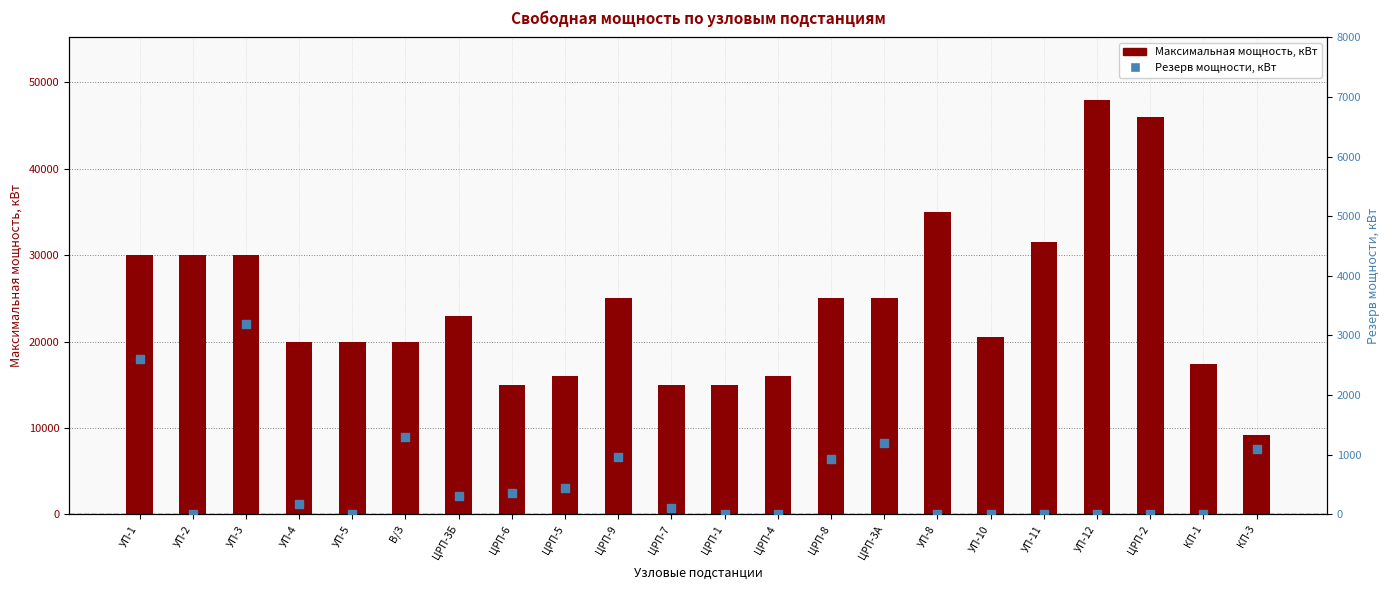

Which series contains the lowest Y value?

Резерв мощности, кВт